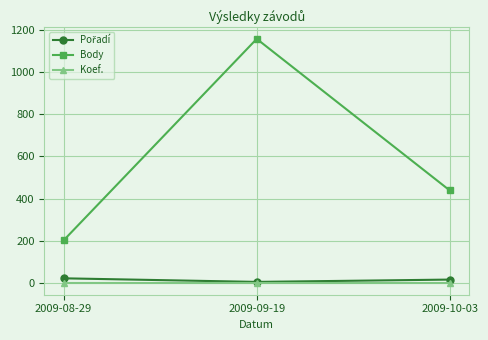

The value of Body at 2009-09-19 is 1993. True or false?

False